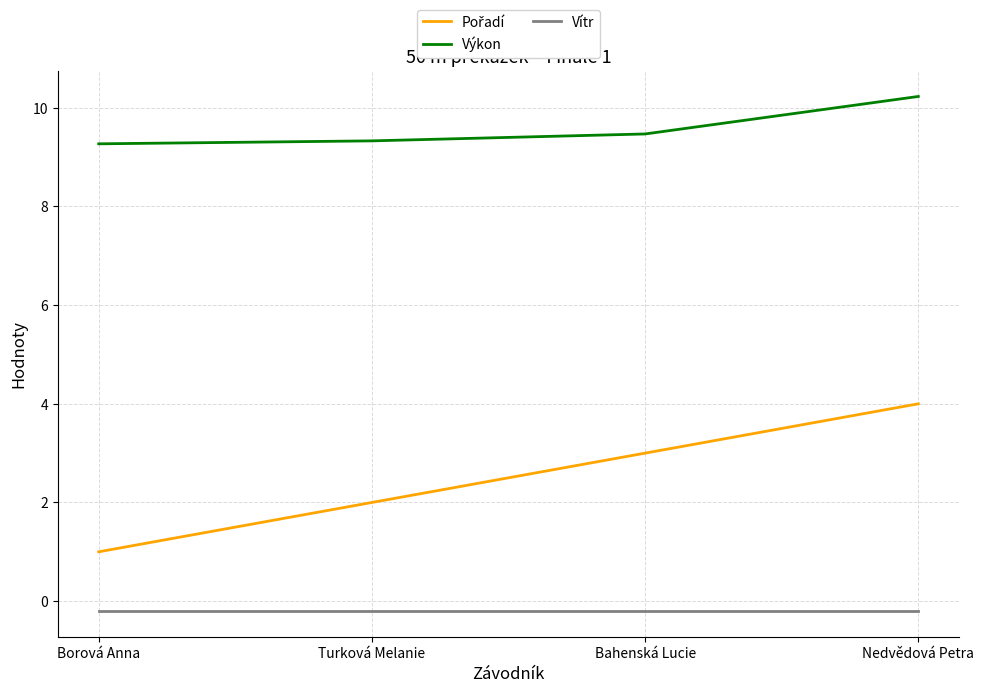

Is it true that Výkon equals 9.3 at Turková Melanie?

True